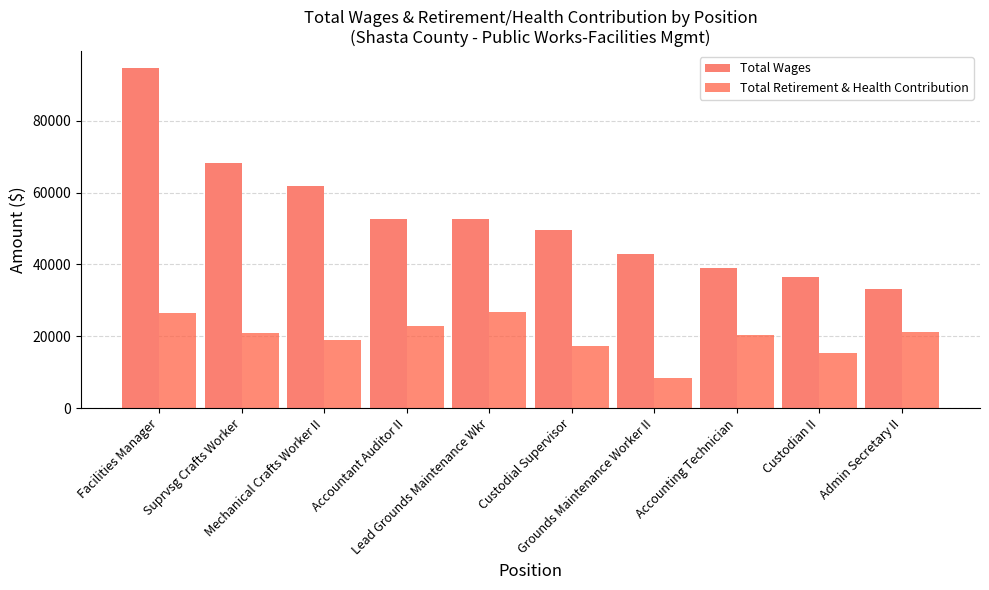

What is the value of the Total Wages bar at the 7th from the left?

43028